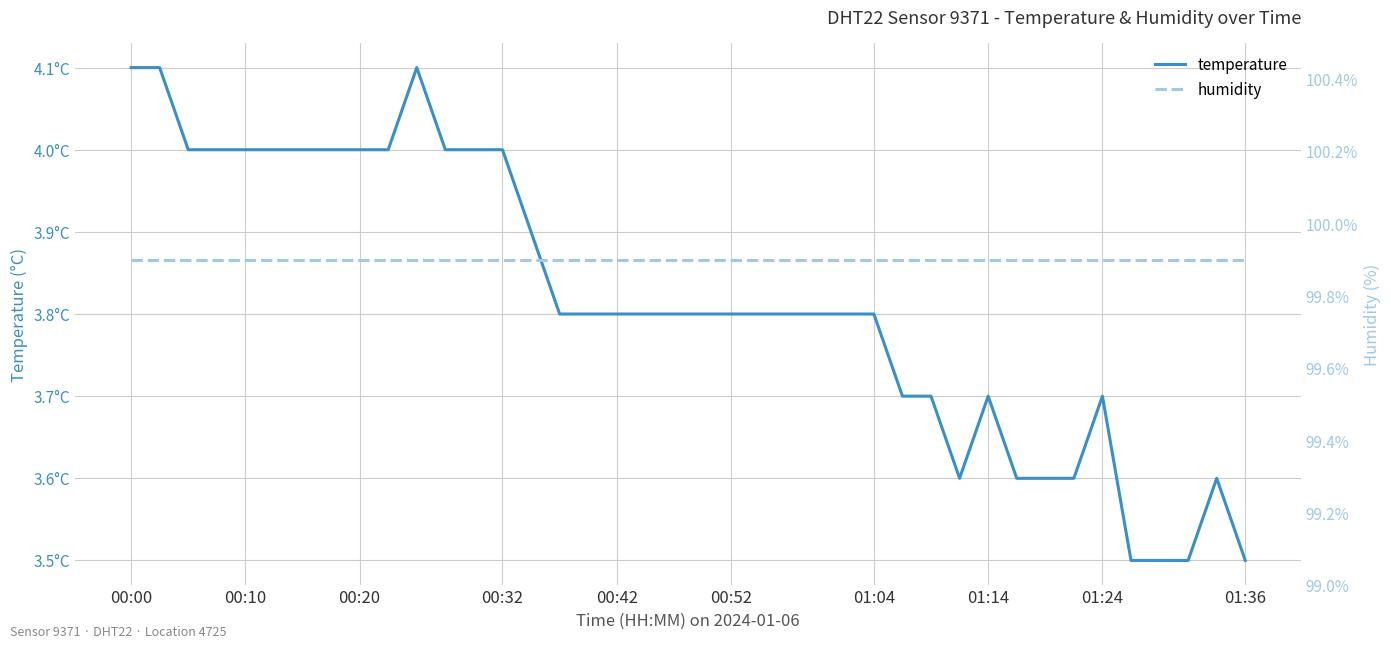

What are all the series names shown in the legend?

temperature, humidity